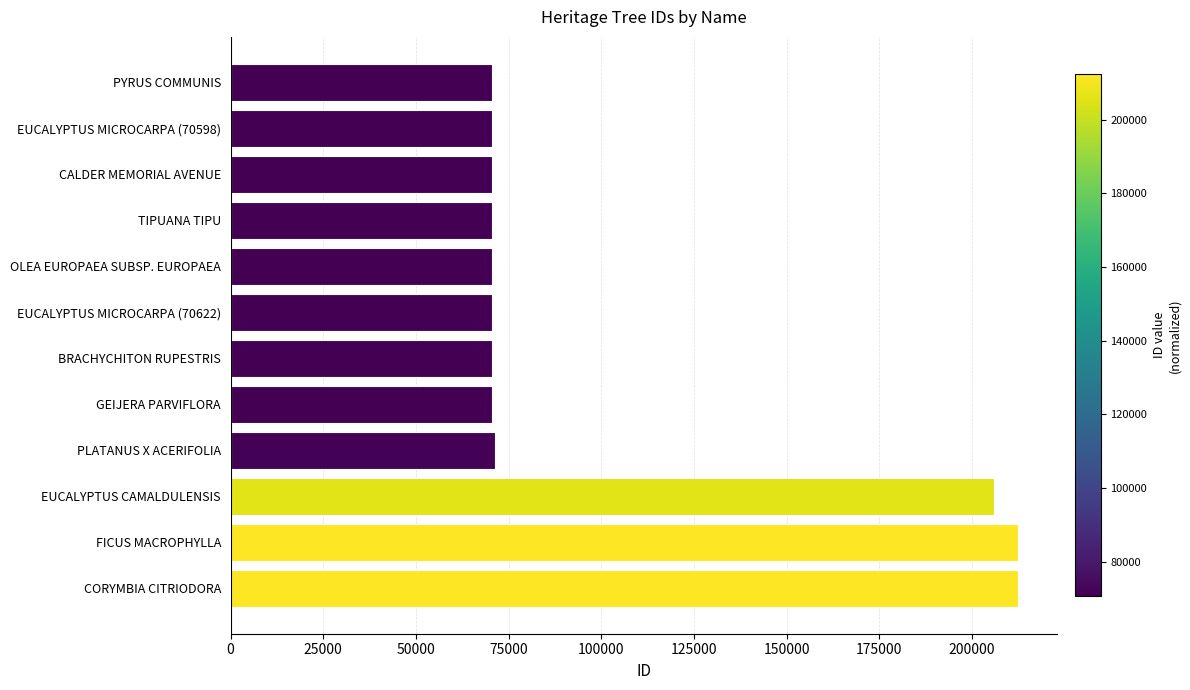

At which label is the value closest to 141479?

EUCALYPTUS CAMALDULENSIS